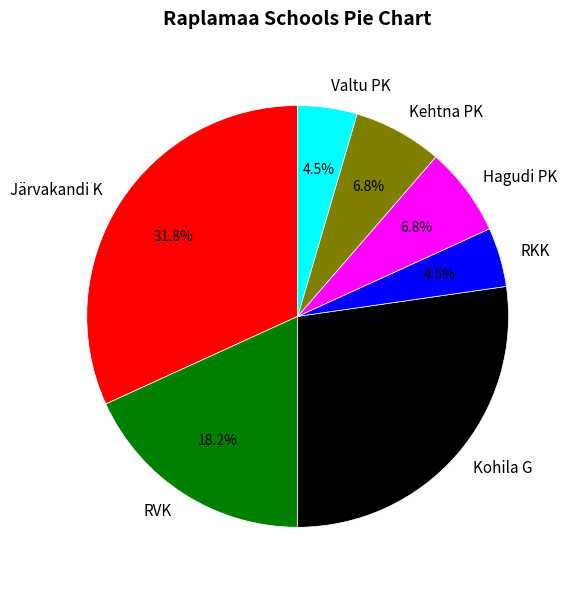

To the nearest percent, what is the combined percentage of RVK and Järvakandi K?

50%